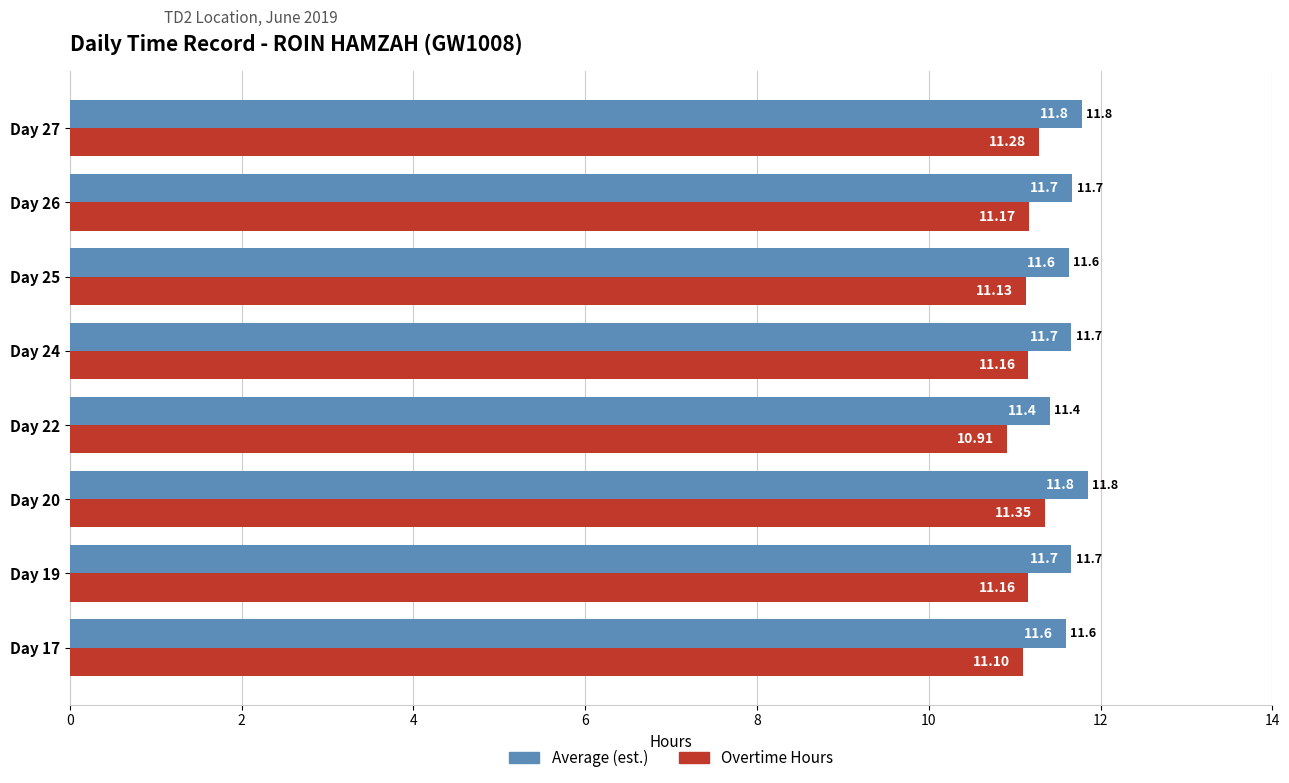

What is the sum of all Average (est.) values?

93.3